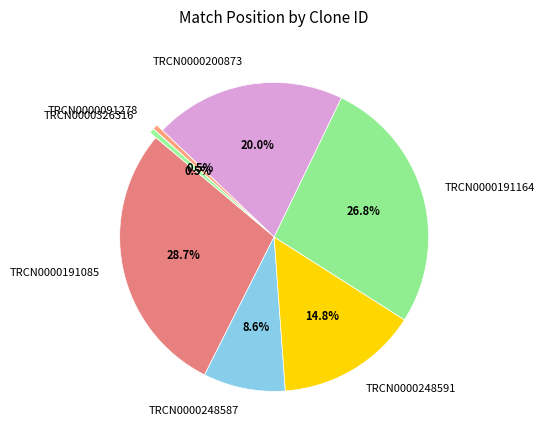

Is there any slice that represents more than half of the pie?

No